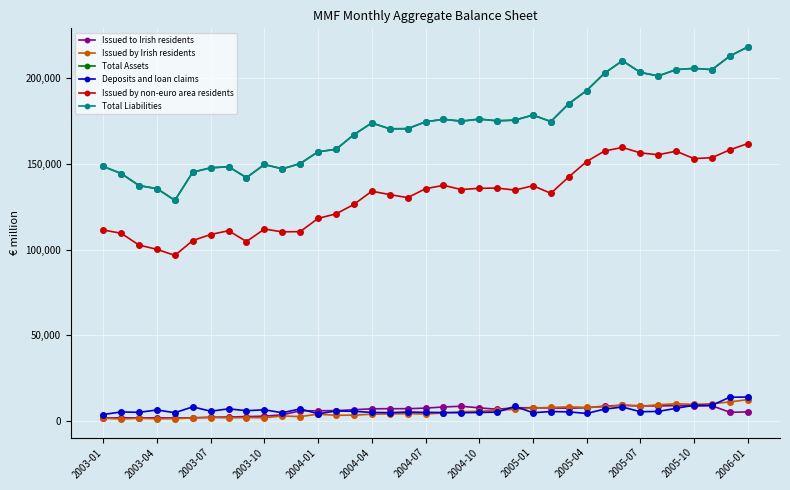

Reading left to right, what are all the values shown in this chart?

Issued to Irish residents: 1694	1820	1769	1803	1718	1801	2146	2264	2510	2764	3552	5861	5922	5982	6520	7066	7132	7119	7460	8132	8550	7621	6792	7677	7680	7560	7425	7662	8642	9118	8833	8712	8965	8636	8882	5012	5261
Issued by Irish residents: 1579	1128	1557	1215	1336	1721	1976	1814	1936	1852	2881	2541	3921	3276	3339	3937	4069	4198	4049	4586	5357	5592	6139	6812	7565	7845	8184	7887	8233	9185	8574	9416	9983	9645	10012	11067	12420
Total Assets: 148447	144342	137316	135496	128700	145128	147658	148306	141933	149603	147059	150128	157047	158448	167014	173851	170425	170506	174489	175972	174889	176075	175106	175482	178460	174640	185060	192741	202900	210130	203340	201252	204976	205697	204955	212889	218195
Deposits and loan claims: 3733	5237	4993	6381	4783	8198	5655	7042	5949	6494	4746	7016	4162	5786	5611	4936	4824	5191	4967	4901	4736	4921	5125	8486	4770	5469	5268	4335	6892	8094	5372	5520	7346	9148	9099	13843	13911
Issued by non-euro area residents: 111404	109470	102583	100099	96556	105245	108752	110979	104649	111930	110309	110438	118157	120784	126316	134033	132035	130277	135452	137454	134986	135707	135851	134656	137217	132795	142332	151336	157484	159576	156357	155325	157345	153014	153594	158182	161814
Total Liabilities: 148447	144342	137316	135496	128700	145128	147658	148306	141933	149603	147059	150128	157047	158448	167014	173851	170425	170506	174489	175972	174889	176075	175106	175482	178460	174640	185060	192741	202900	210130	203340	201252	204976	205697	204955	212889	218195